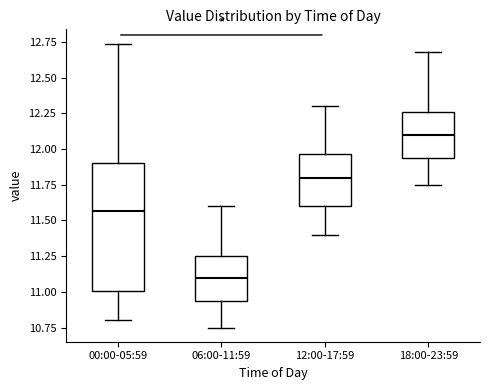

Reading left to right, transcribe this box plot: for each box, give where its median line is, the range the box spans, and where its two whiskers end, as read against the y-axis. The values are not printed on the chart, so give them approximately, as read against the axis.

00:00-05:59: median 11.55, box 11.00 to 11.90, whiskers 10.80 to 12.75
06:00-11:59: median 11.10, box 10.95 to 11.25, whiskers 10.75 to 11.60
12:00-17:59: median 11.80, box 11.60 to 11.95, whiskers 11.40 to 12.30
18:00-23:59: median 12.10, box 11.95 to 12.25, whiskers 11.75 to 12.70